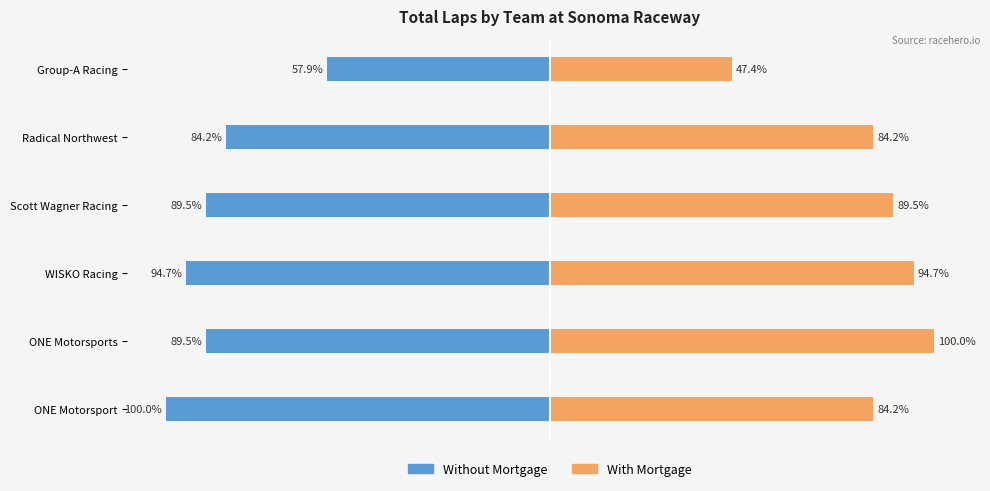

Is it true that Without Mortgage equals -140.0 at WISKO Racing?

False